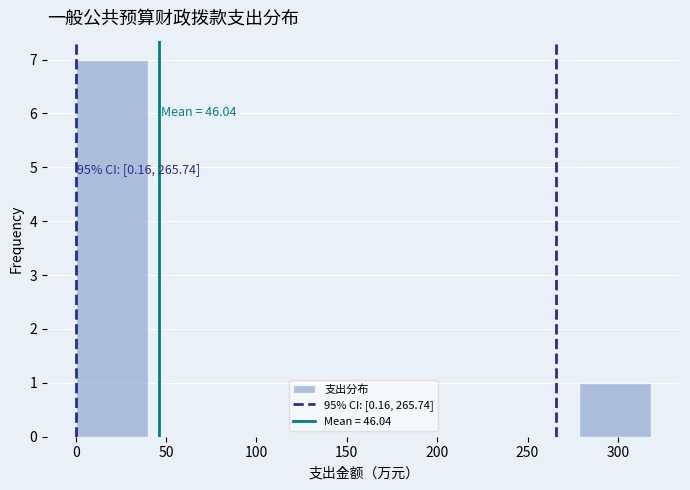

Over which range of the x-axis is the bar tallest?

0 to 40